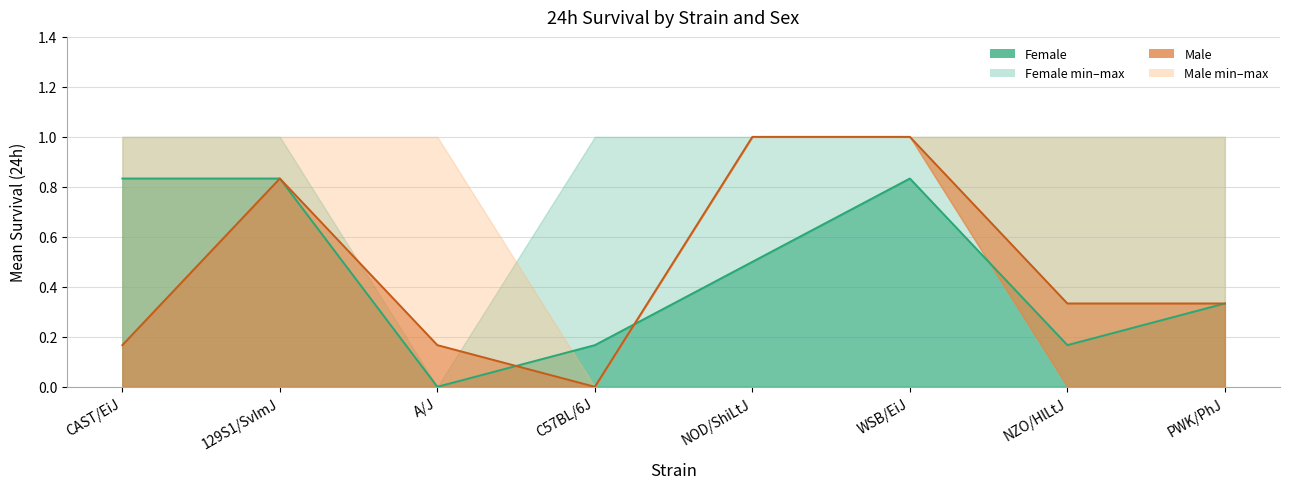

Which series has the largest total across all categories?

Female max